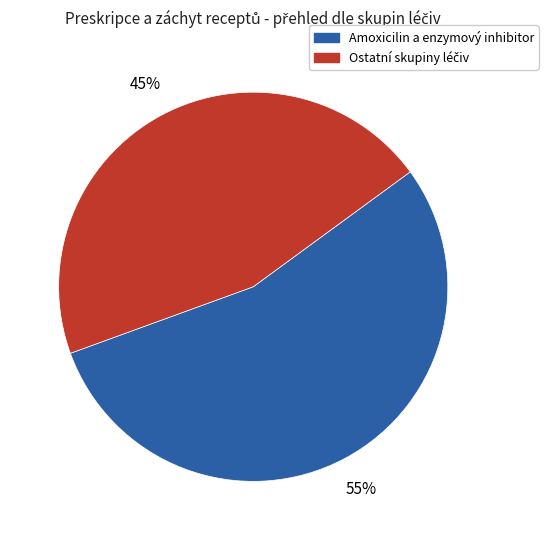

Is there a majority slice in this chart?

Yes